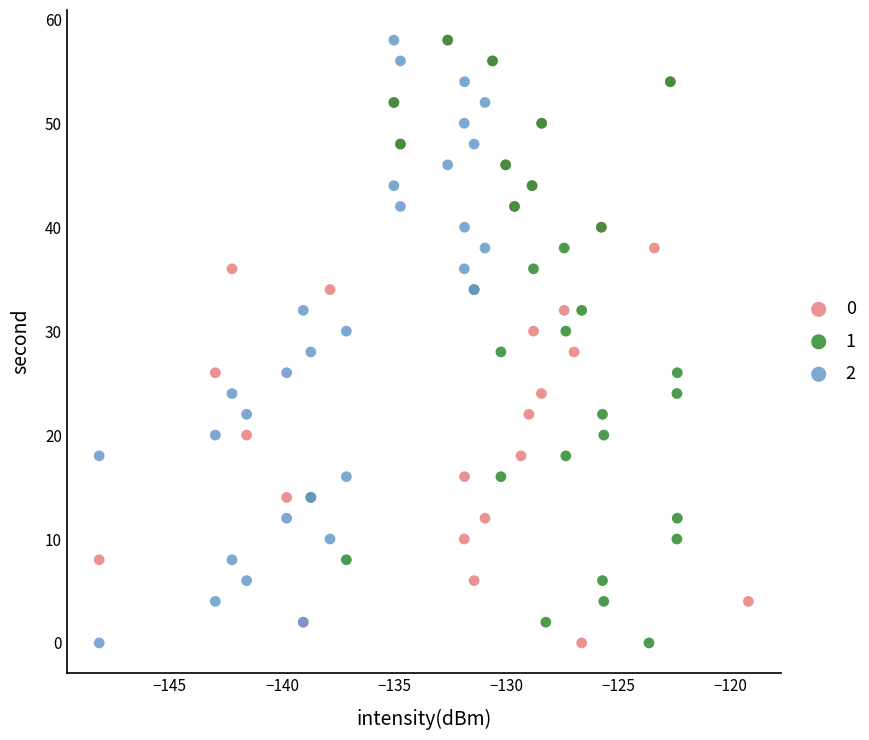

What are all the series names shown in the legend?

0, 1, 2